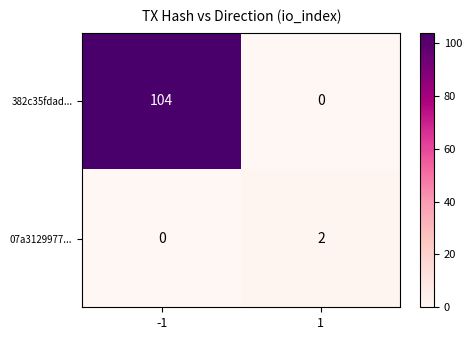

At -1, list the series in order from smallest to largest.

07a3129977..., 382c35fdad...